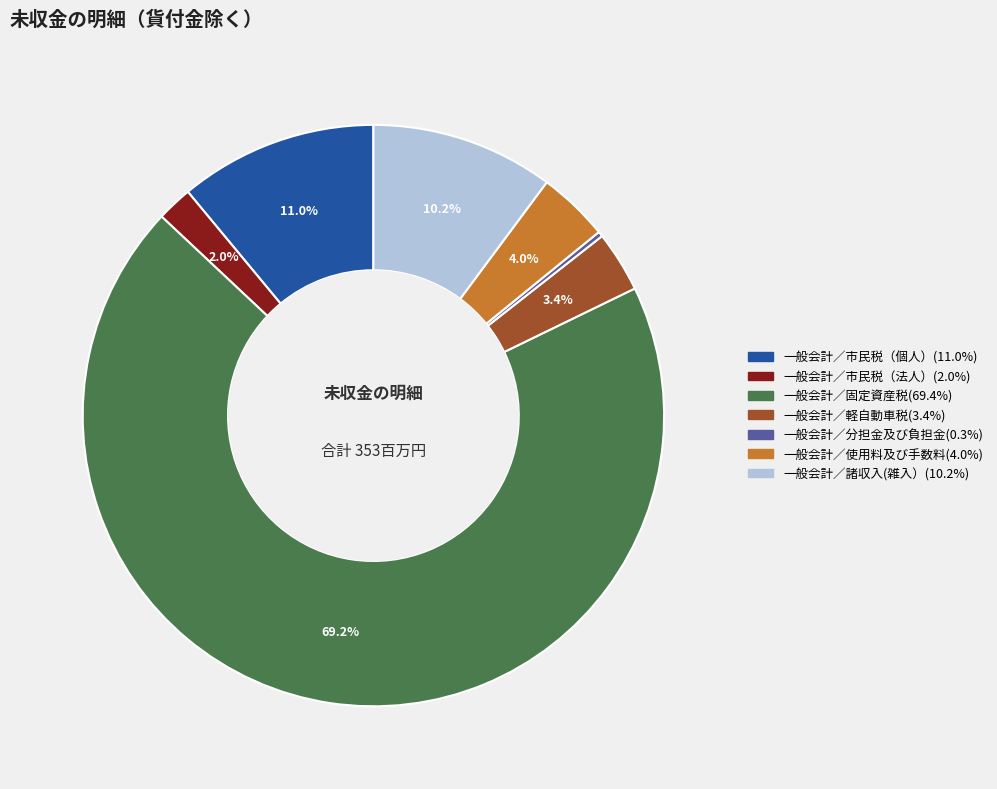

How many slices are in this pie chart?

7